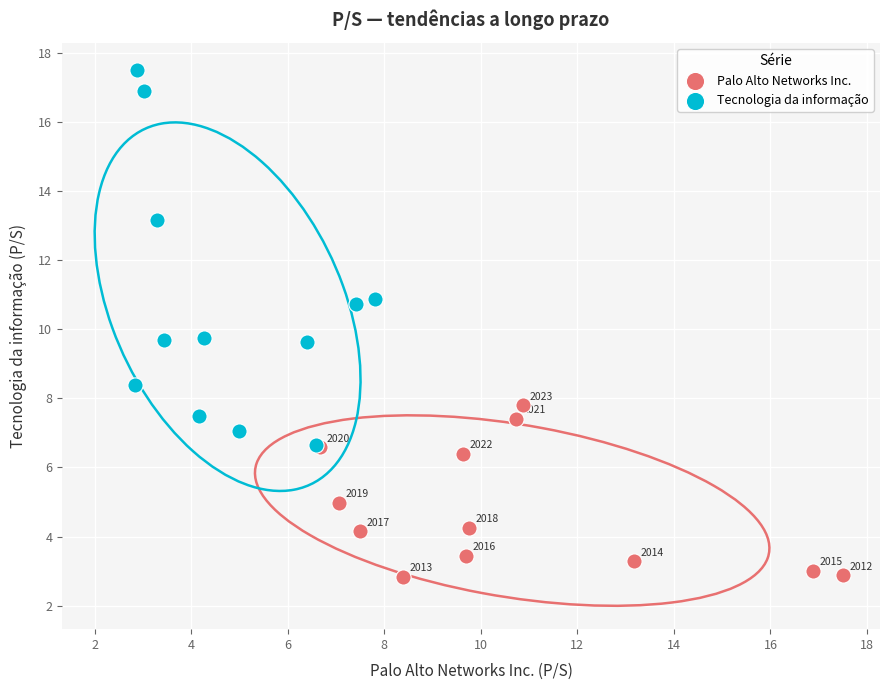

Which series has the largest Y range (max minus min)?

Tecnologia da informação